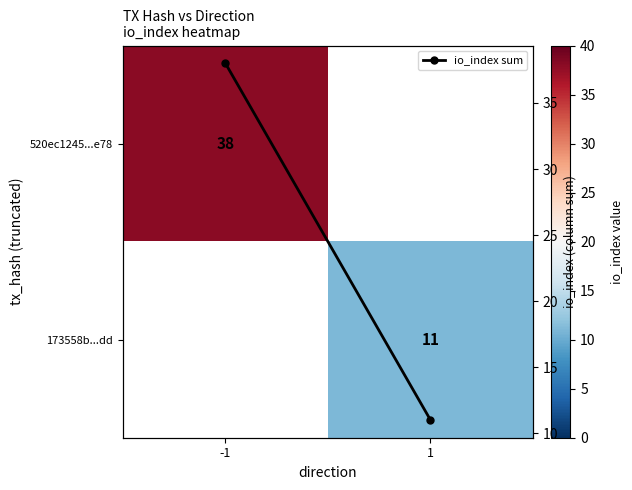

True or false: io_index sum has a value of 11.0 at 1.

True